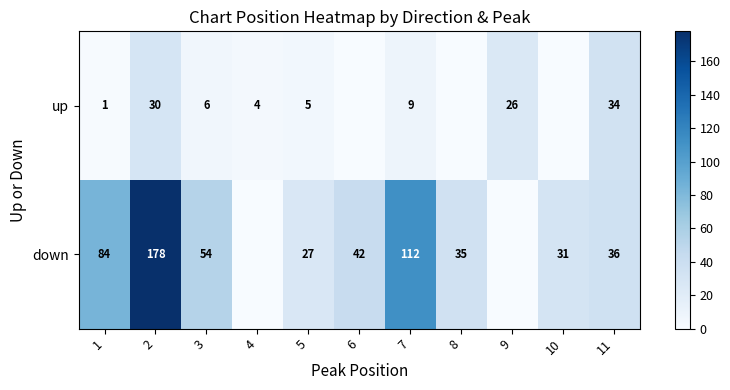

At which category is the sum across all series the highest?

2